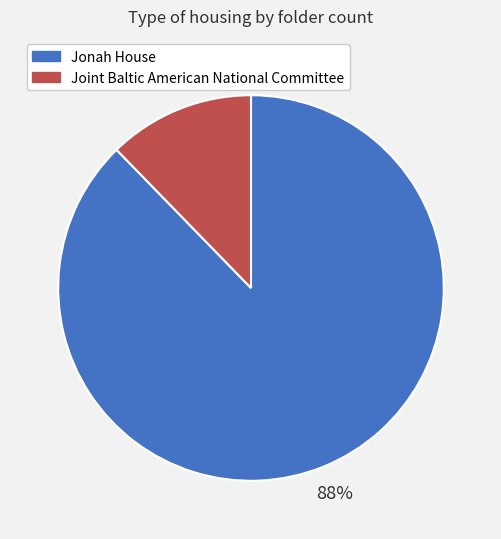

Is Joint Baltic American National Committee the majority of the pie?

No